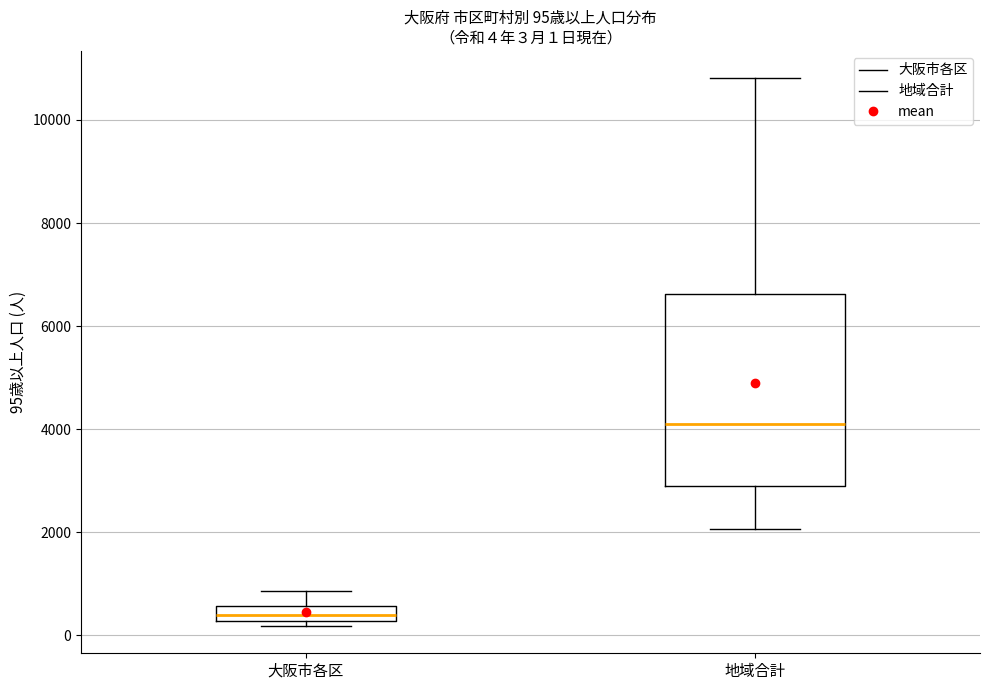

Comparing the boxes themselves (not the whiskers), which one is the tallest?

地域合計